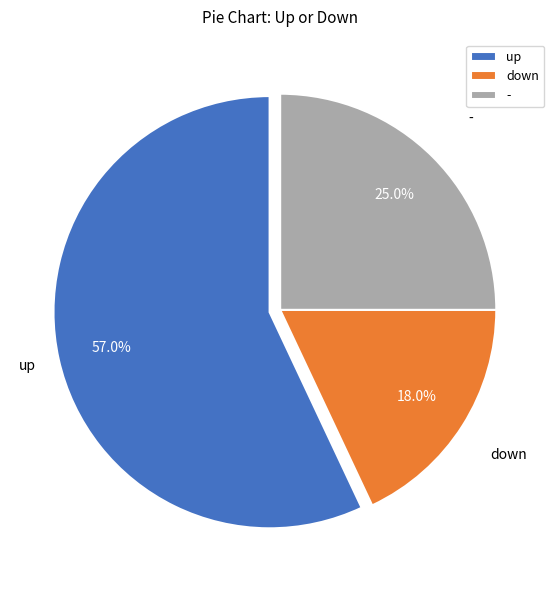

What is the ratio of the value at - to the value at up?

0.4